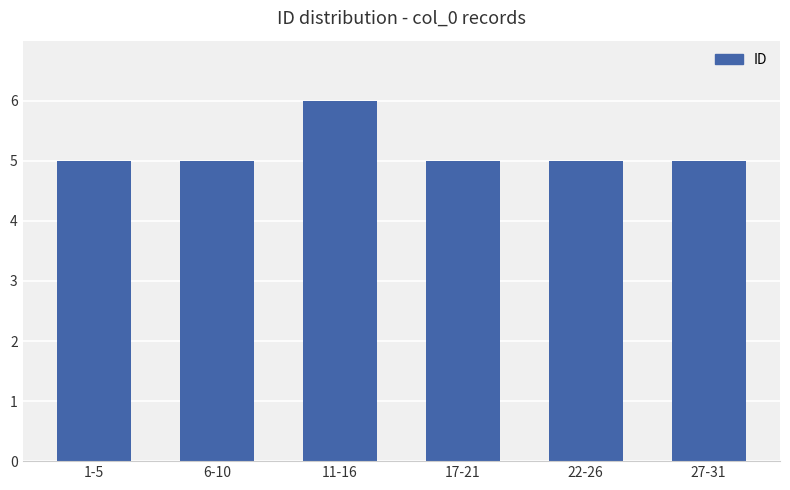

Reading left to right, extract all data points from this chart.

5	5	6	5	5	5